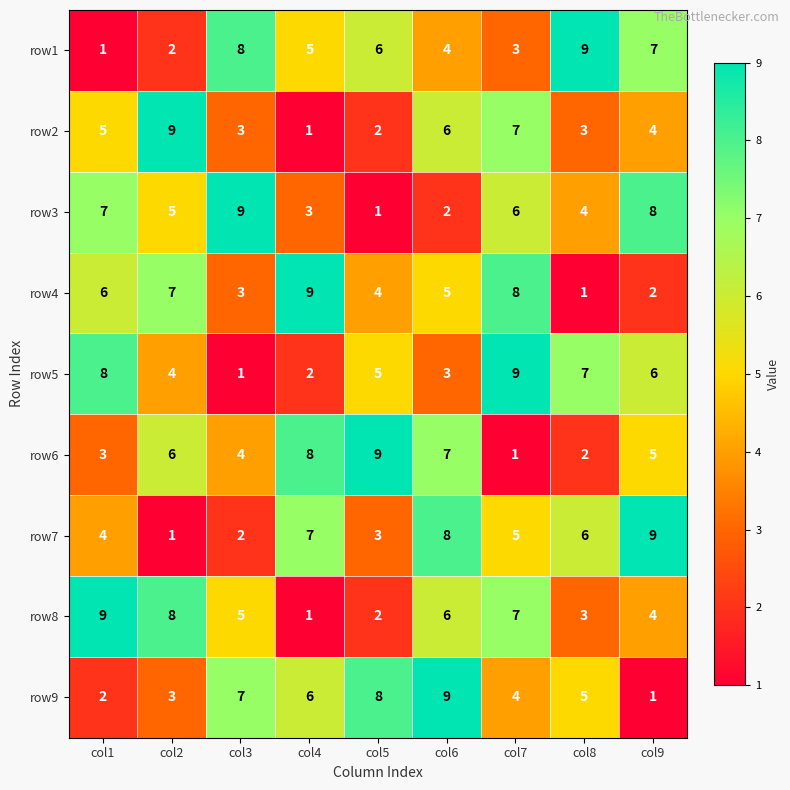

List the labels in order of row7 value, largest first.

col9, col6, col4, col8, col7, col1, col5, col3, col2